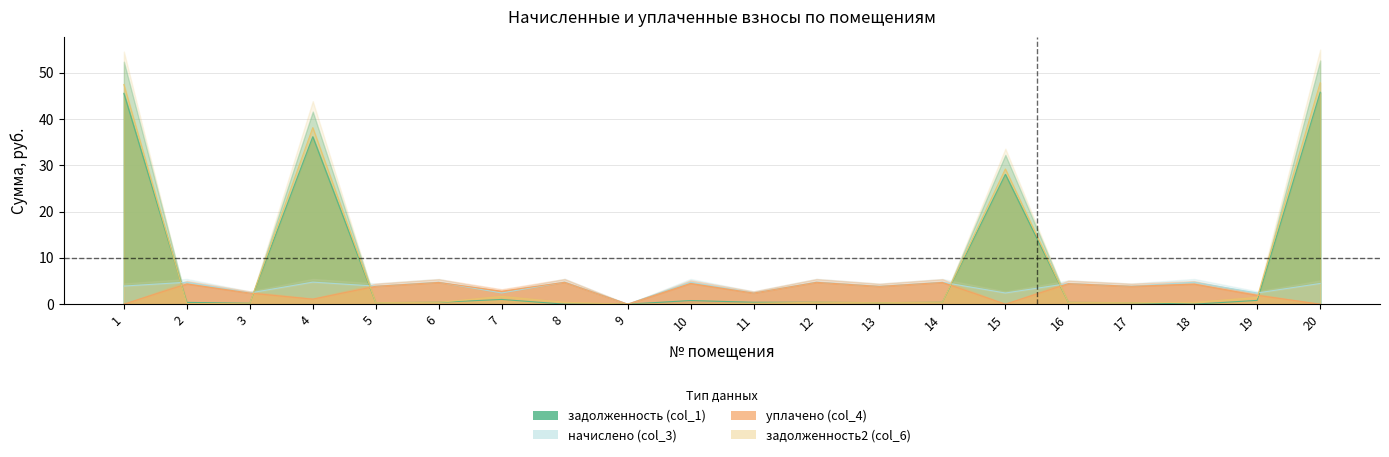

What is the highest value of the задолженность (col_1) series?

45.8